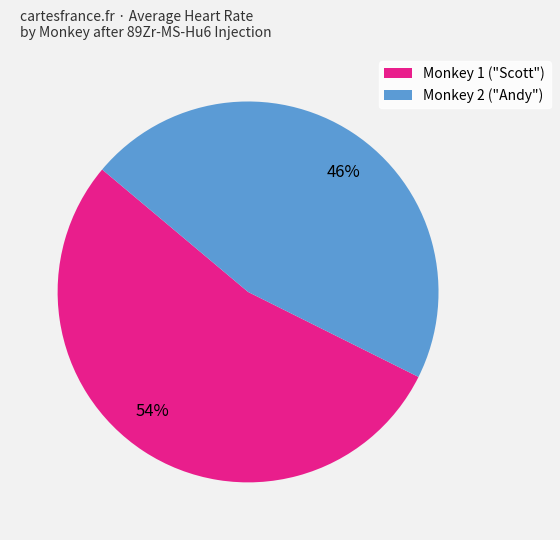

Do 54% and 46% together represent more than half of the pie?

Yes